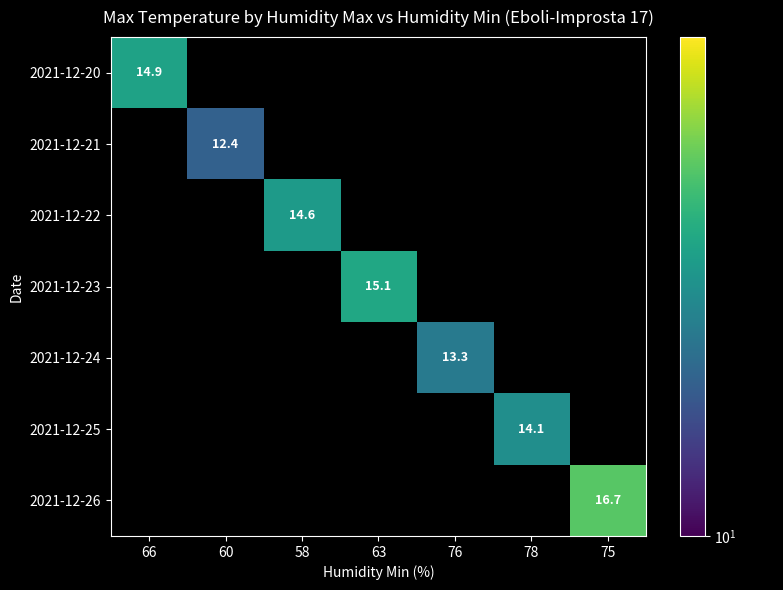

What is the minimum value for 2021-12-20?

14.9